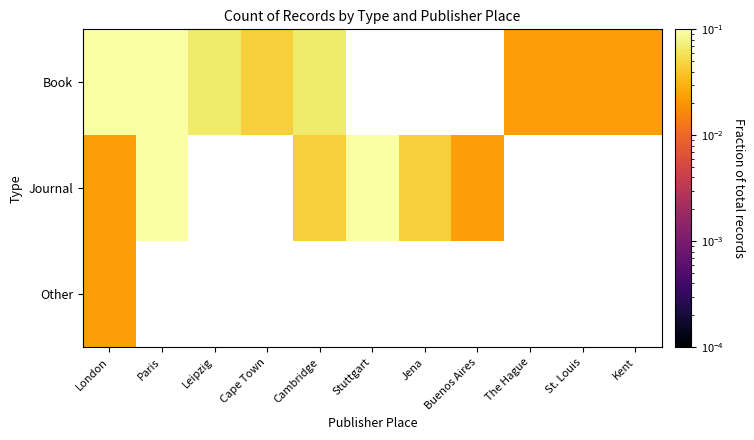

How many categories are shown in the chart?

11